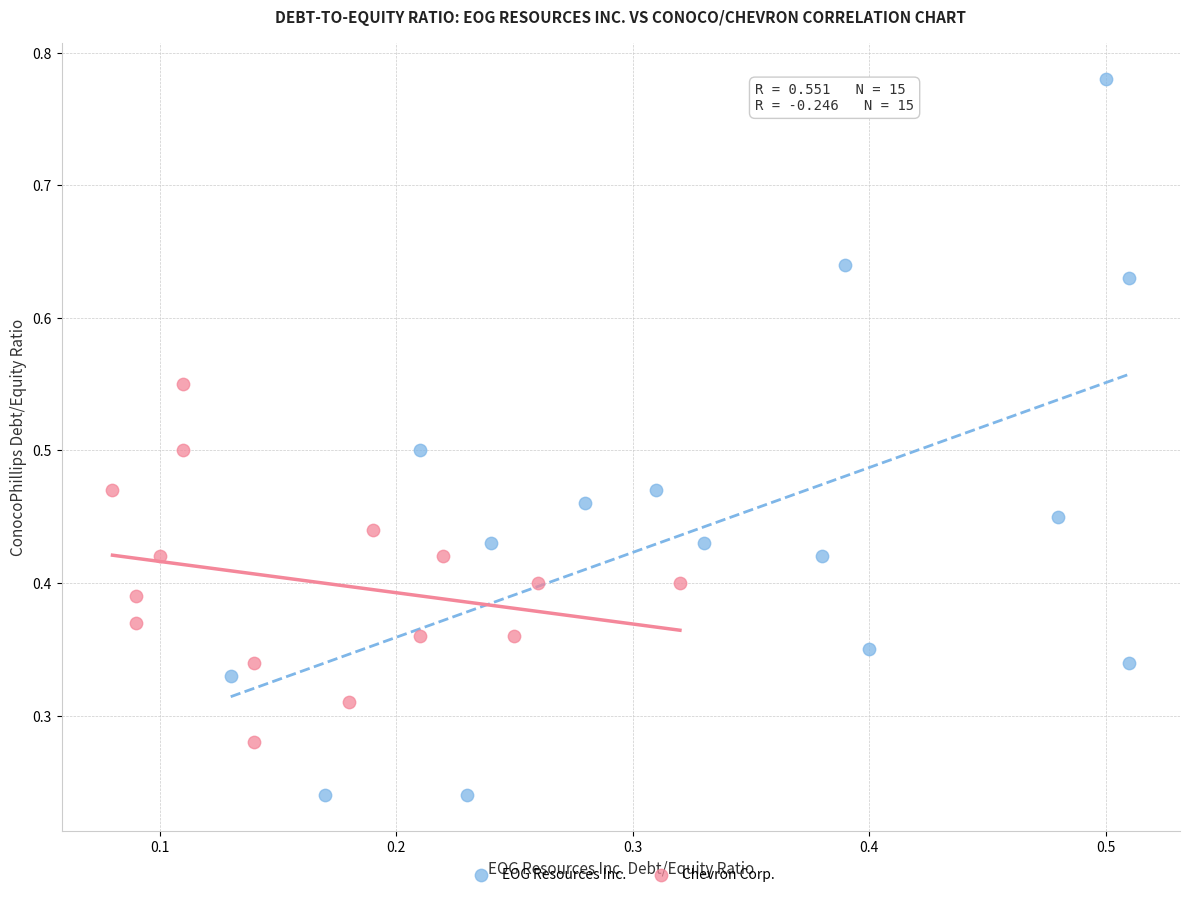

Which series has the largest Y range (max minus min)?

EOG Resources Inc.